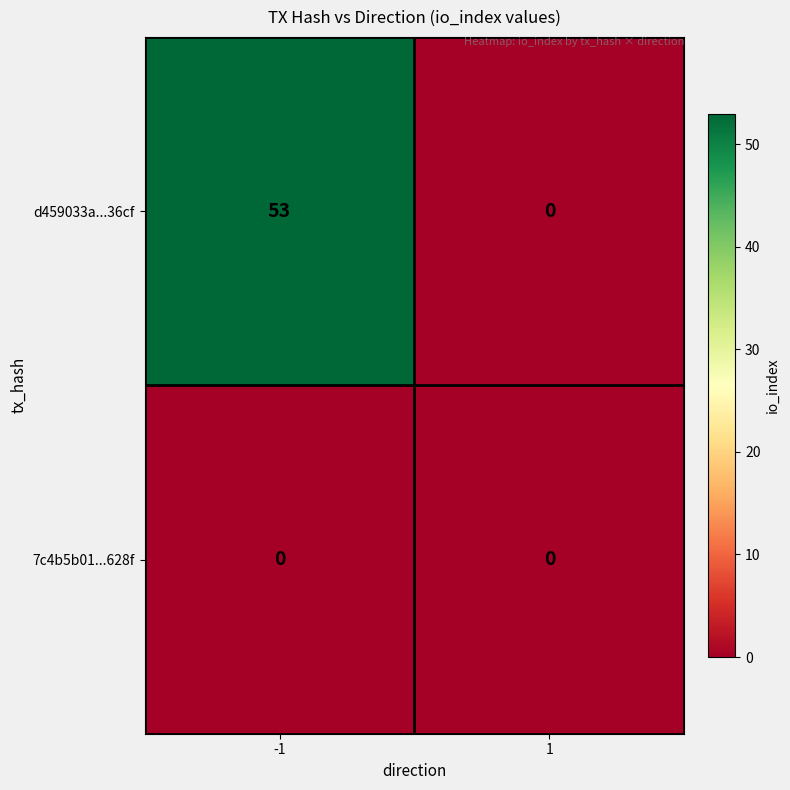

Is it true that 7c4b5b01...628f equals 0 at 1?

True